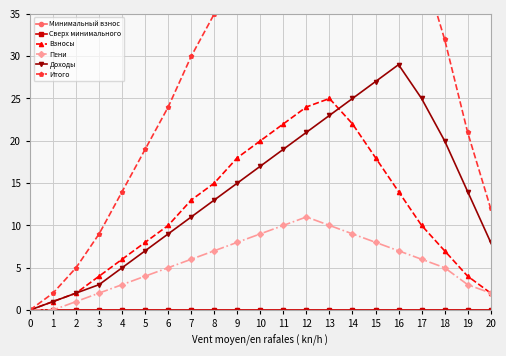

List the series in order of their peak value, lowest first.

Минимальный взнос, Сверх минимального, Пени, Взносы, Доходы, Итого